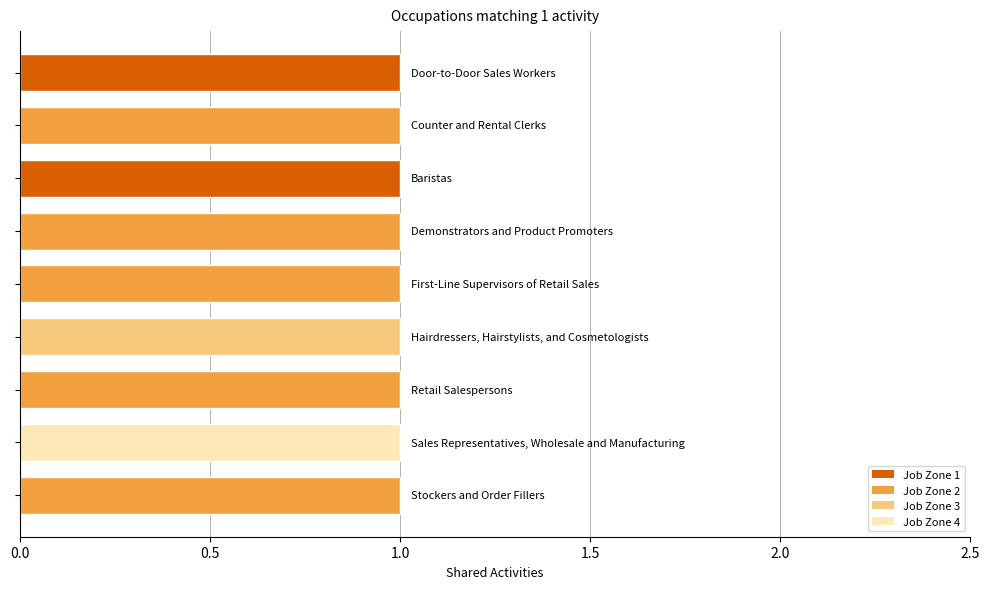

Between Door-to-Door Sales Workers and Baristas, which series saw the biggest shift?

Shared Activities